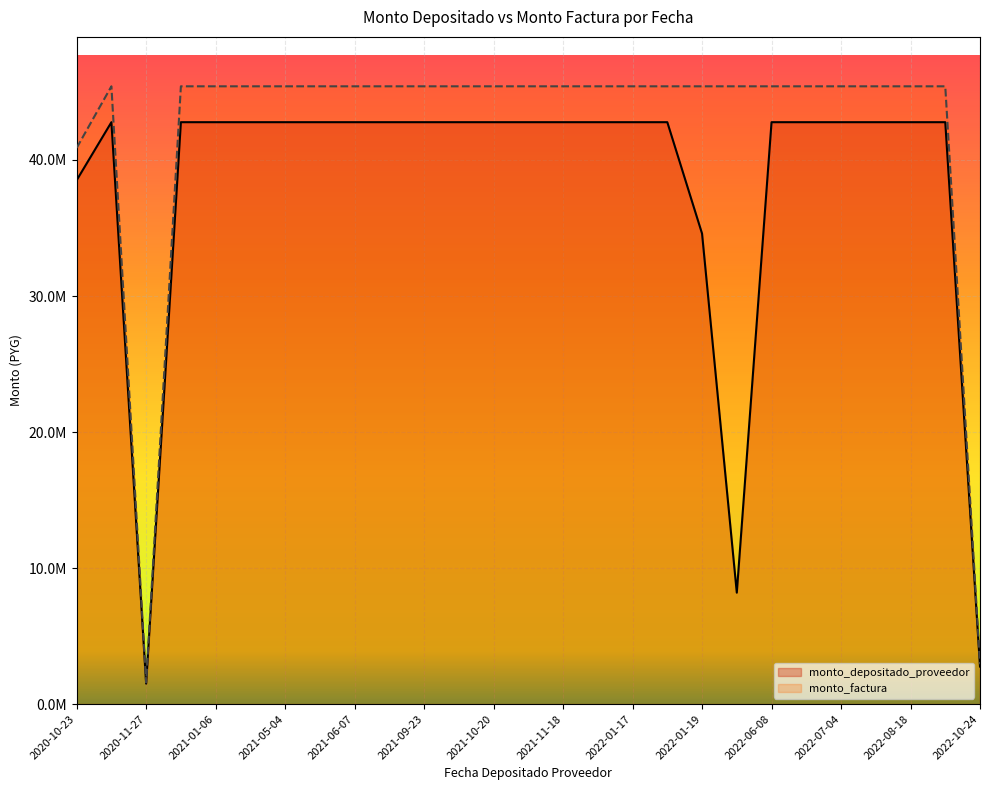

What is the difference between the monto_depositado_proveedor values at 2022-01-19 and 2021-06-21?

8191226